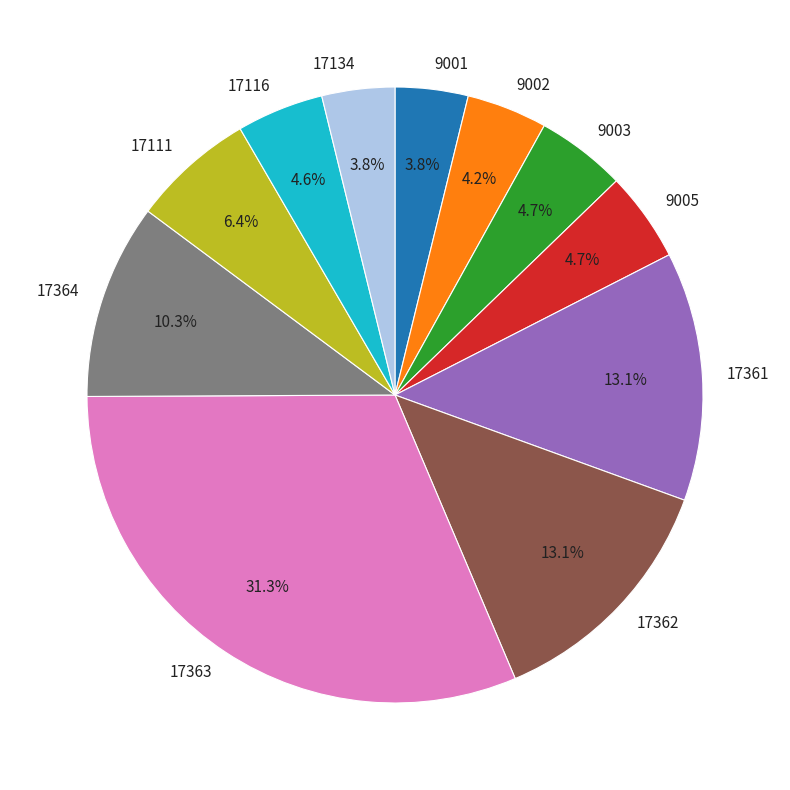

What is the largest slice in the pie chart?

17363